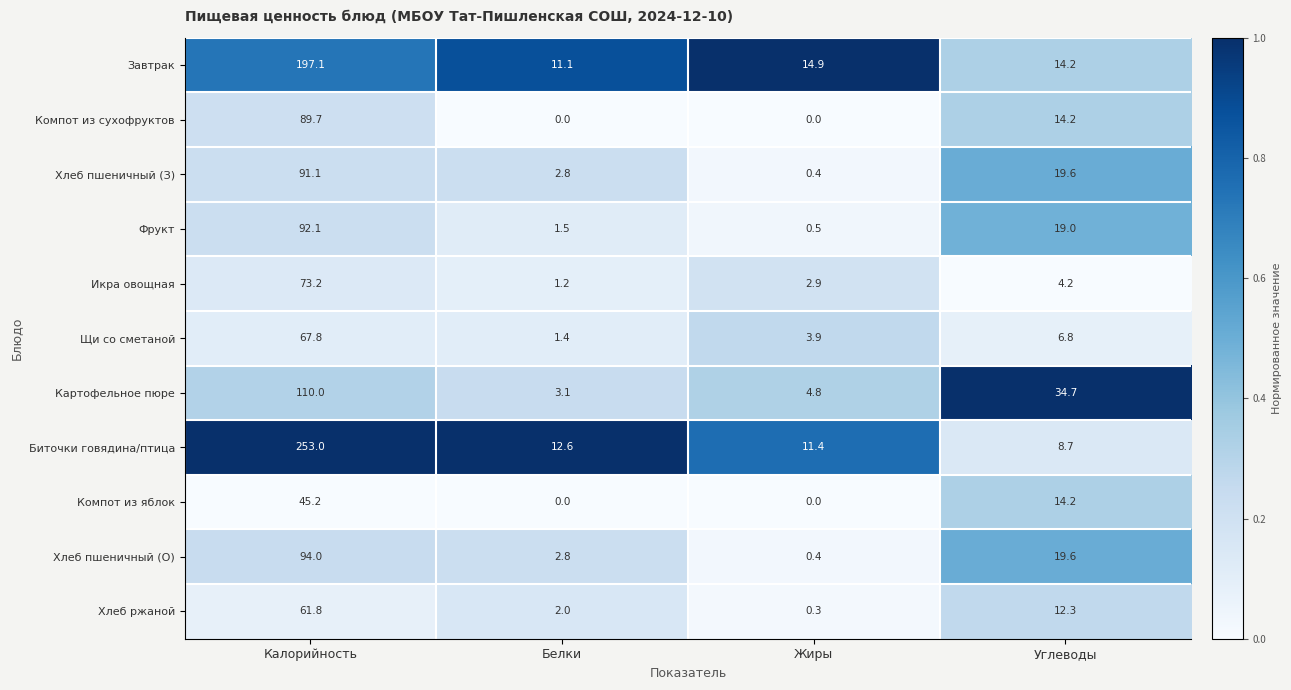

Where does the Щи со сметаной series first go above 6?

Калорийность